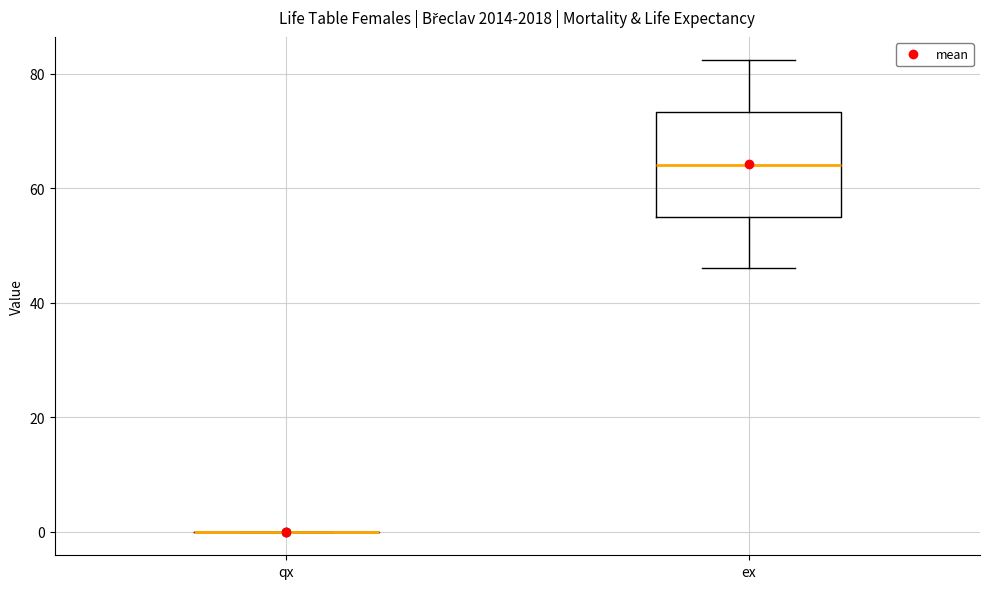

Comparing the boxes themselves (not the whiskers), which one is the tallest?

ex